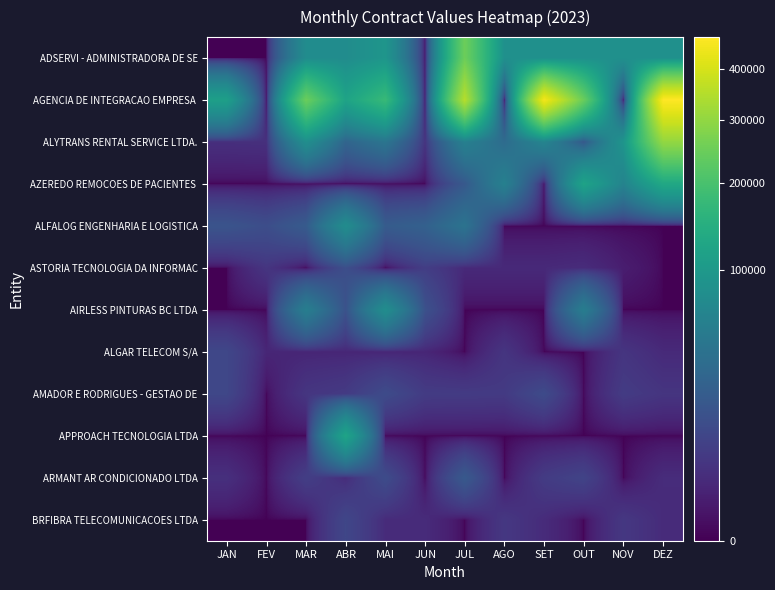

At JUL, list the series in order from largest to smallest.

AGENCIA DE INTEGRACAO EMPRESA, ADSERVI - ADMINISTRADORA DE SE, ALYTRANS RENTAL SERVICE LTDA., ALFALOG ENGENHARIA E LOGISTICA, ARMANT AR CONDICIONADO LTDA, AZEREDO REMOCOES DE PACIENTES, AMADOR E RODRIGUES - GESTAO DE, ASTORIA TECNOLOGIA DA INFORMAC, AIRLESS PINTURAS BC LTDA, ALGAR TELECOM S/A, APPROACH TECNOLOGIA LTDA, BRFIBRA TELECOMUNICACOES LTDA